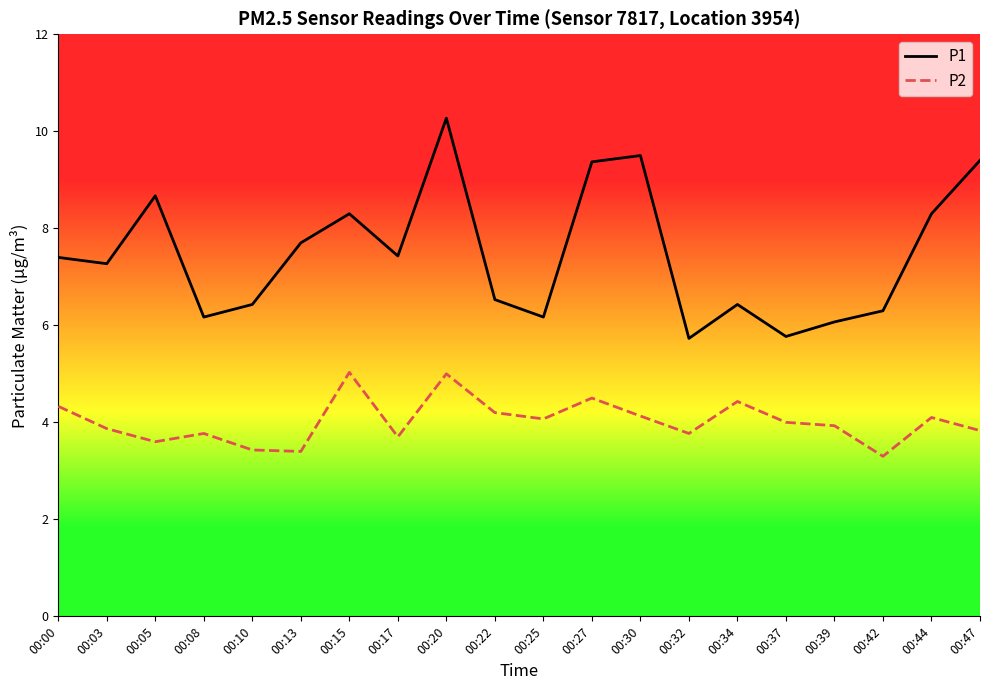

At which label does P1 first exceed 7?

00:00